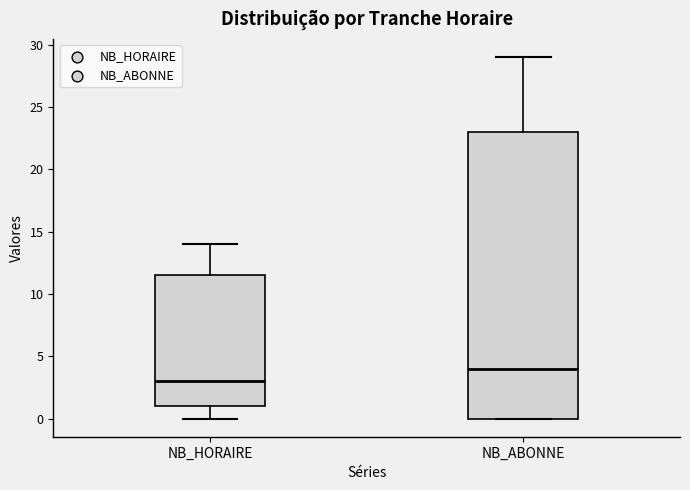

Where is the upper edge of the box for NB_ABONNE on the y-axis? The values are not printed on the chart, so give them approximately, as read against the axis.

23.0